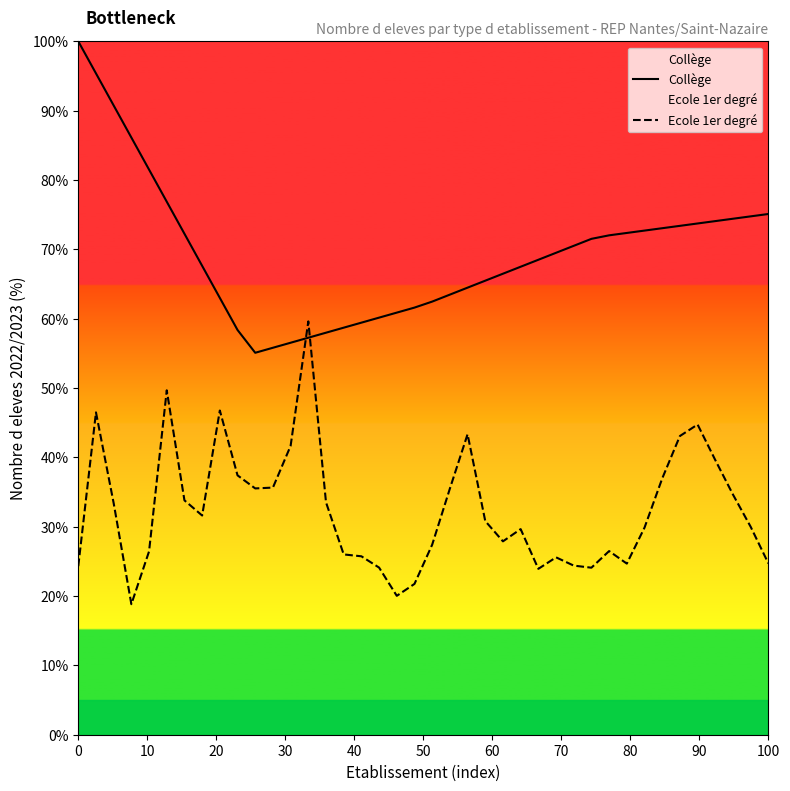

What is the greatest value displayed?

100.0